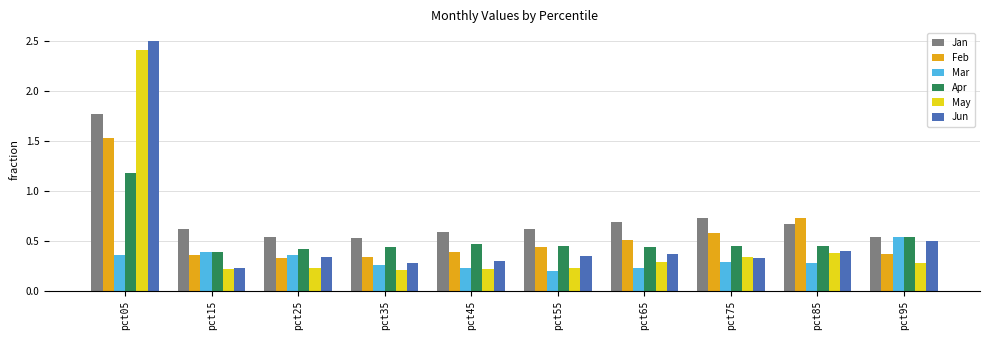

Which series has the widest spread of values?

Jun